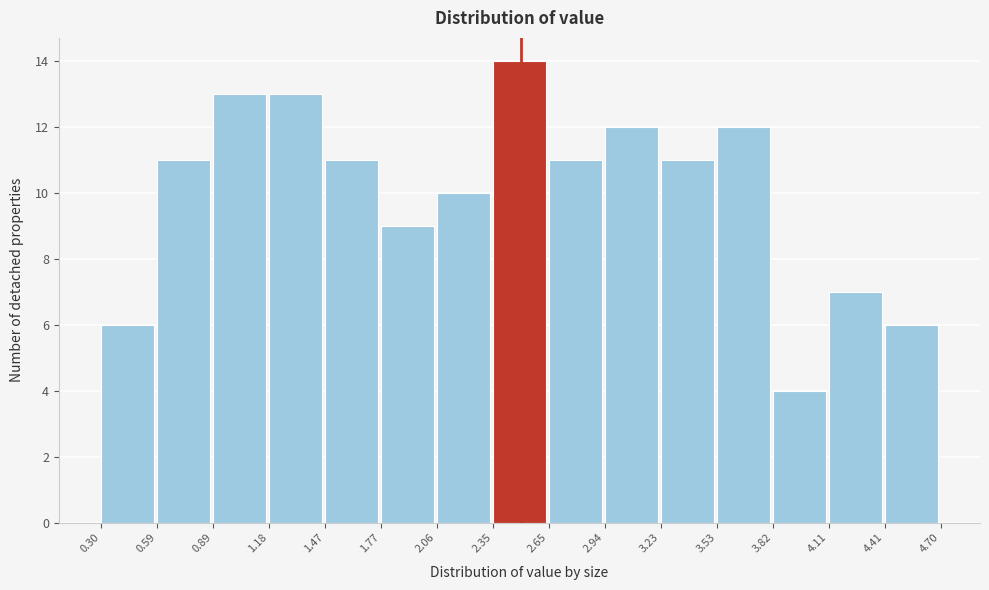

Reading left to right, transcribe this chart: for each bar, give the range it covers on the x-axis and its height. The values are not printed on the chart, so give them approximately, as read against the axis.

0.30 to 0.59: 6
0.59 to 0.89: 11
0.89 to 1.18: 13
1.18 to 1.47: 13
1.47 to 1.77: 11
1.77 to 2.06: 9
2.06 to 2.35: 10
2.35 to 2.65: 14
2.65 to 2.94: 11
2.94 to 3.23: 12
3.23 to 3.53: 11
3.53 to 3.82: 12
3.82 to 4.11: 4
4.11 to 4.41: 7
4.41 to 4.70: 6